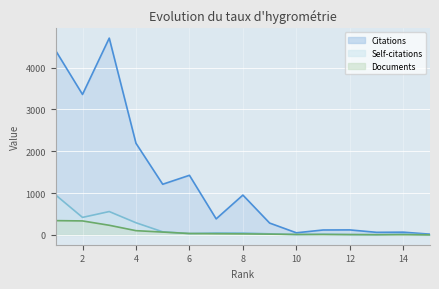

What is the total value across all series at 5?

1351